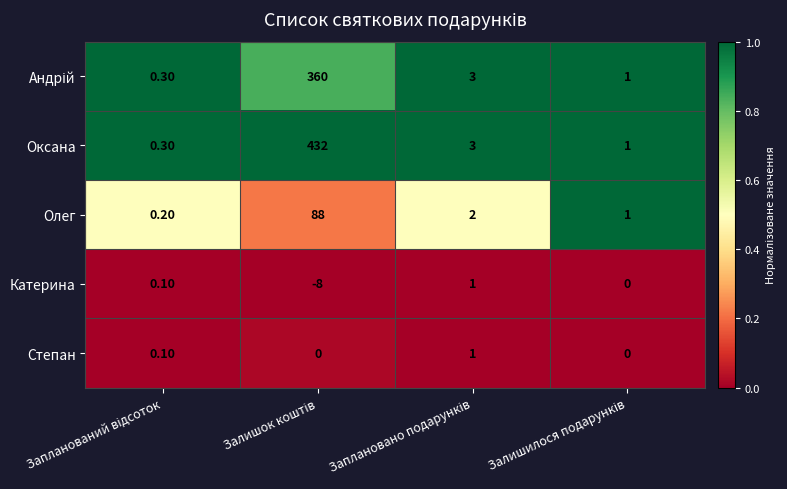

What is the difference between the second highest and minimum values in the Катерина series?

8.1